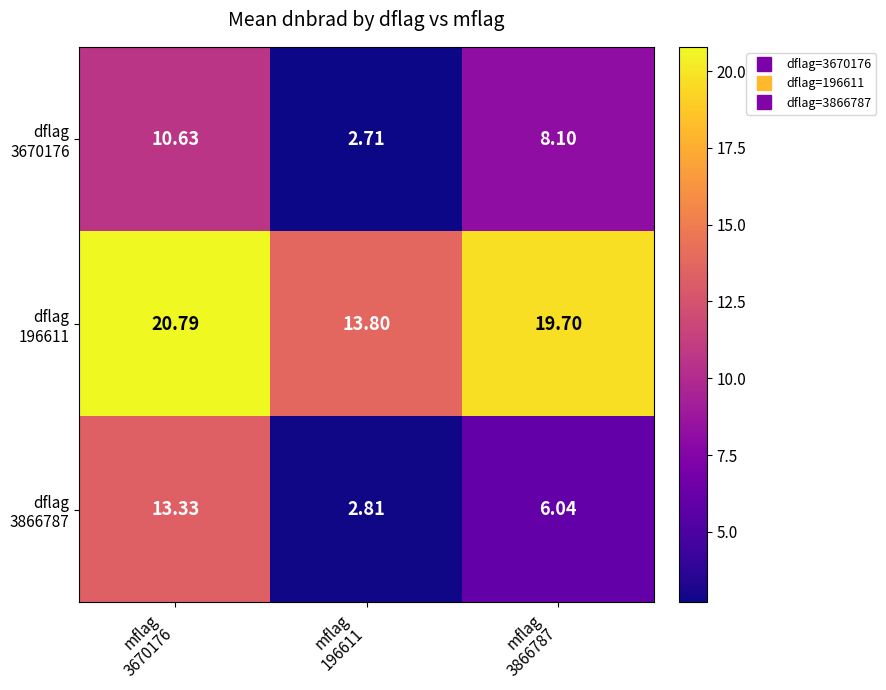

How many data points does each series have?

3